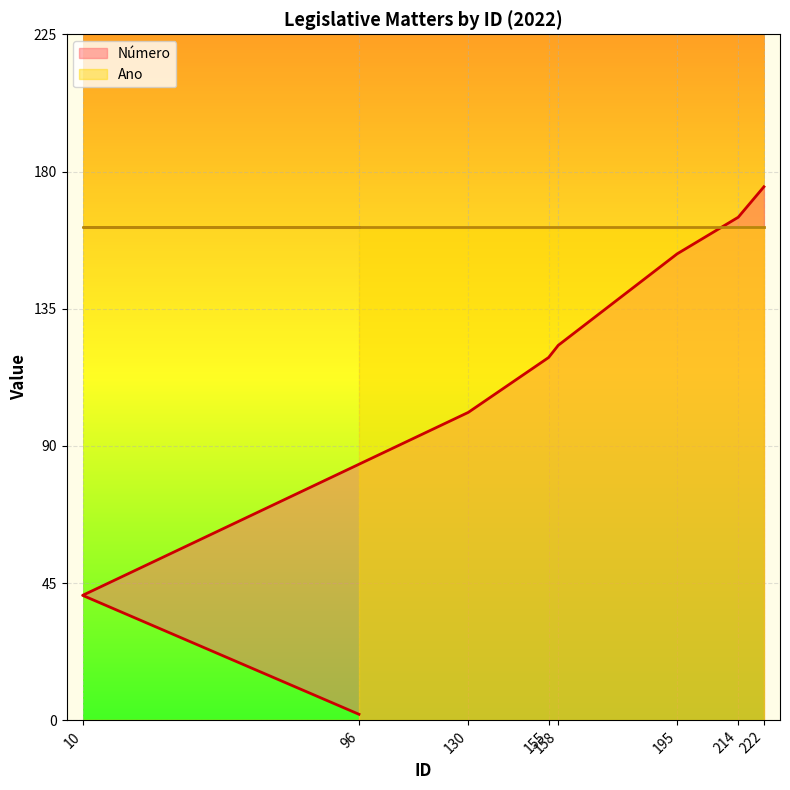

What is the smallest value displayed?

2.0